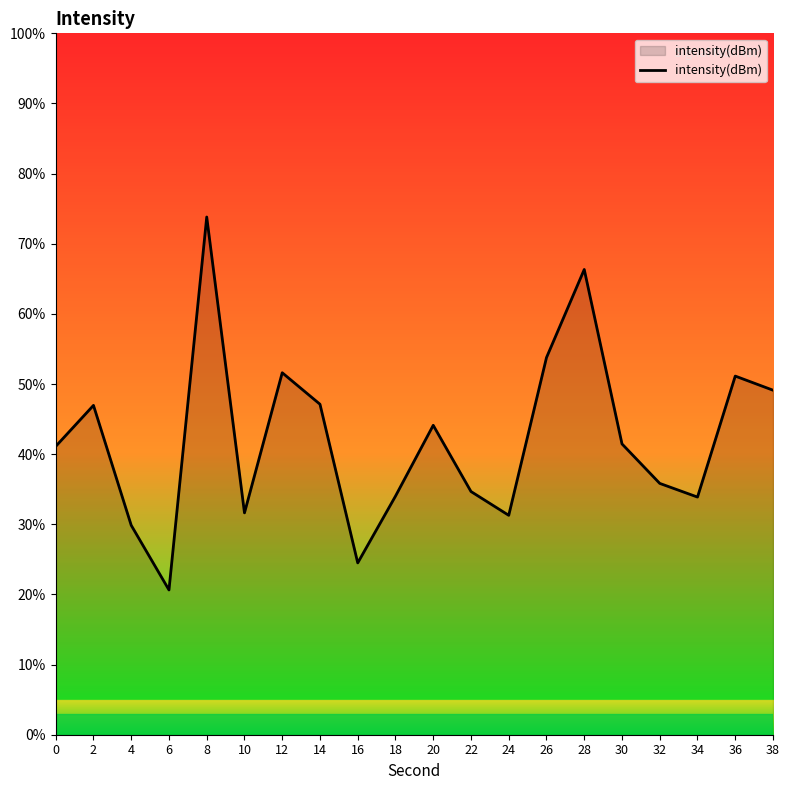

At which category does the data reach its first local valley?

6